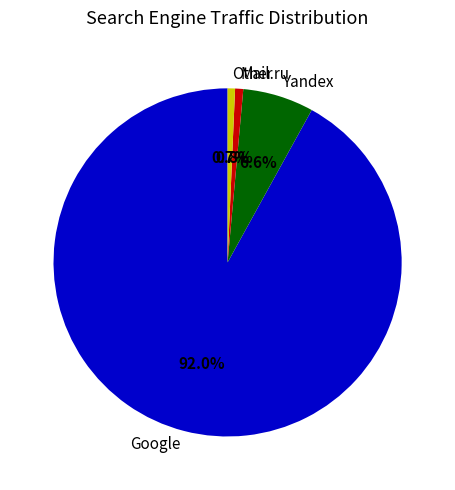

Which has a higher value, Mail.ru or Google?

Google